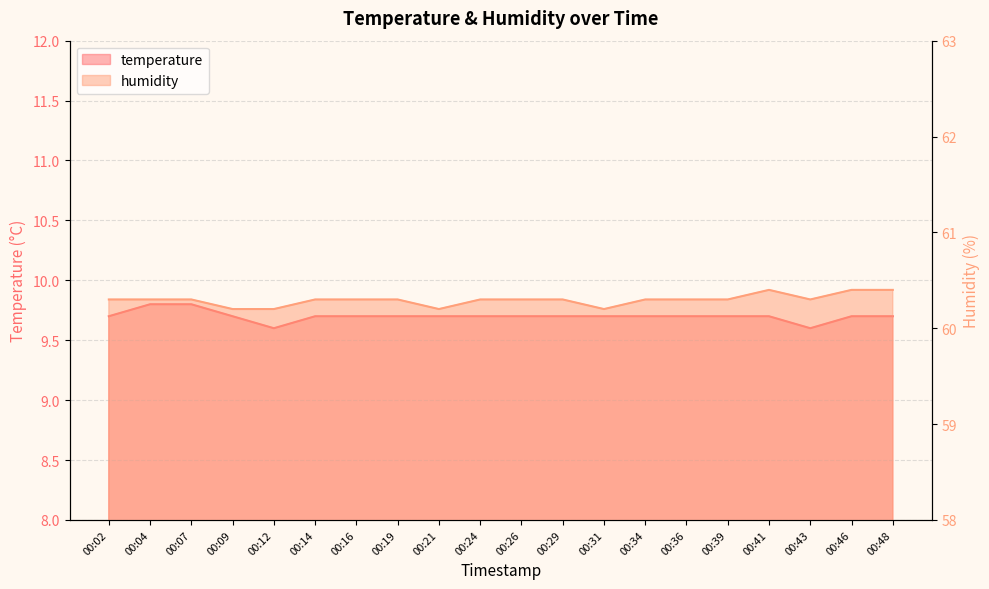

The temperature series shows 9.7 at 00:46. True or false?

True